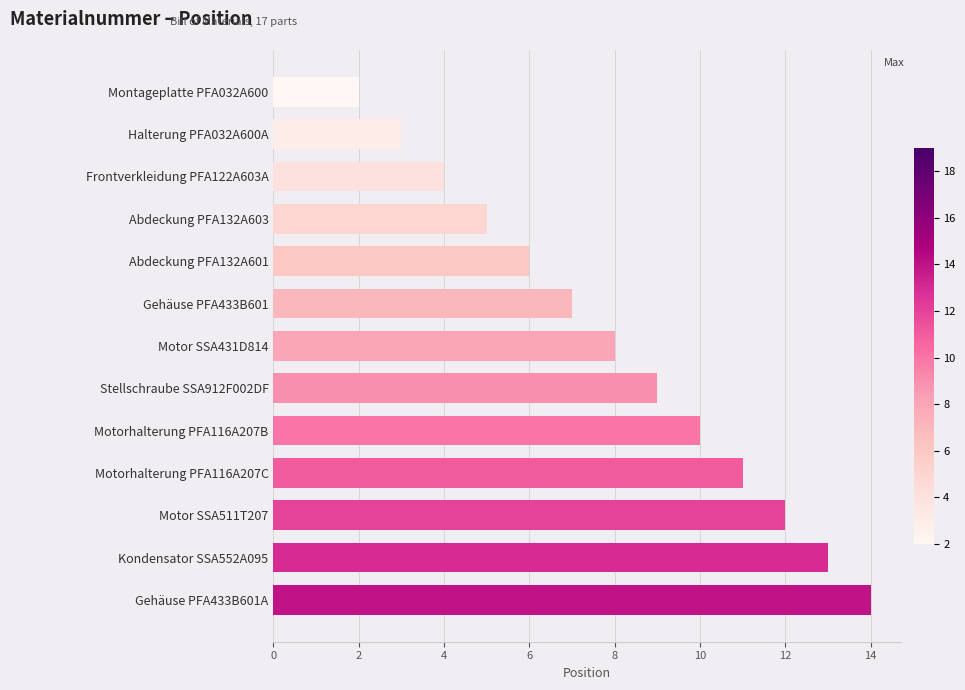

The chart shows a value of 20 at Motor SSA511T207. True or false?

False